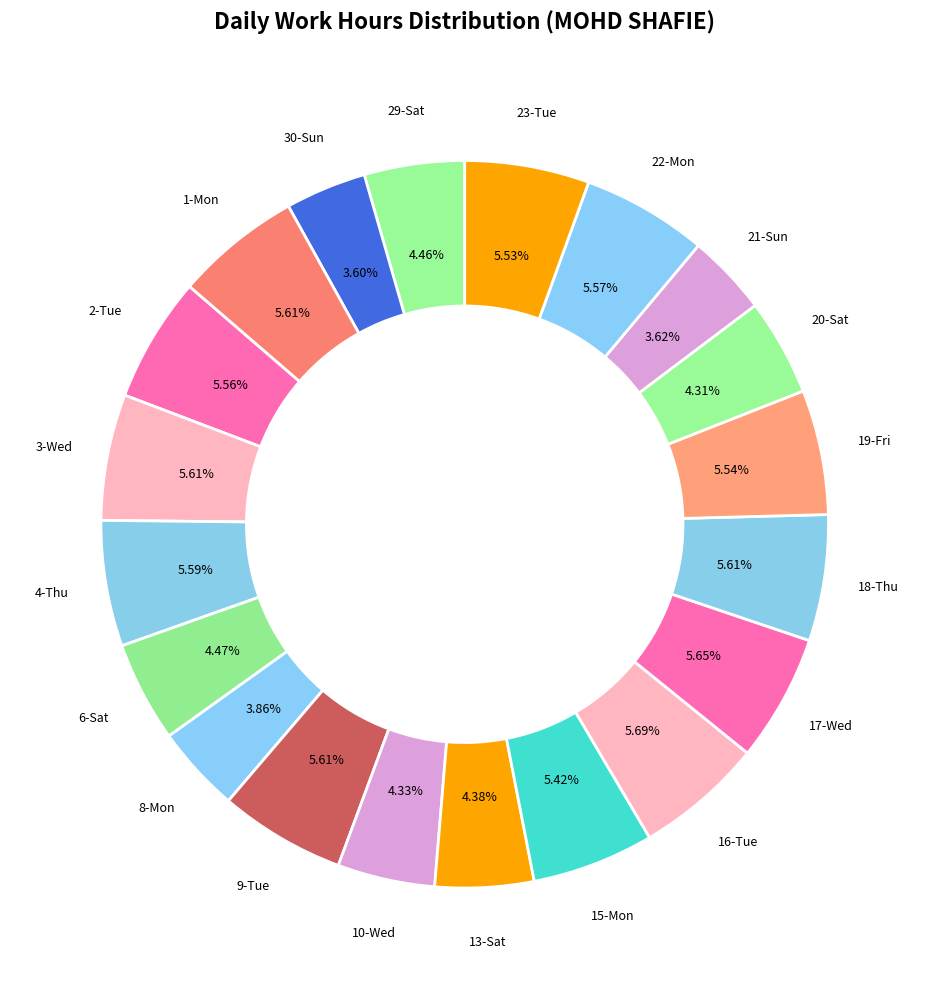

How many slices are in this pie chart?

20